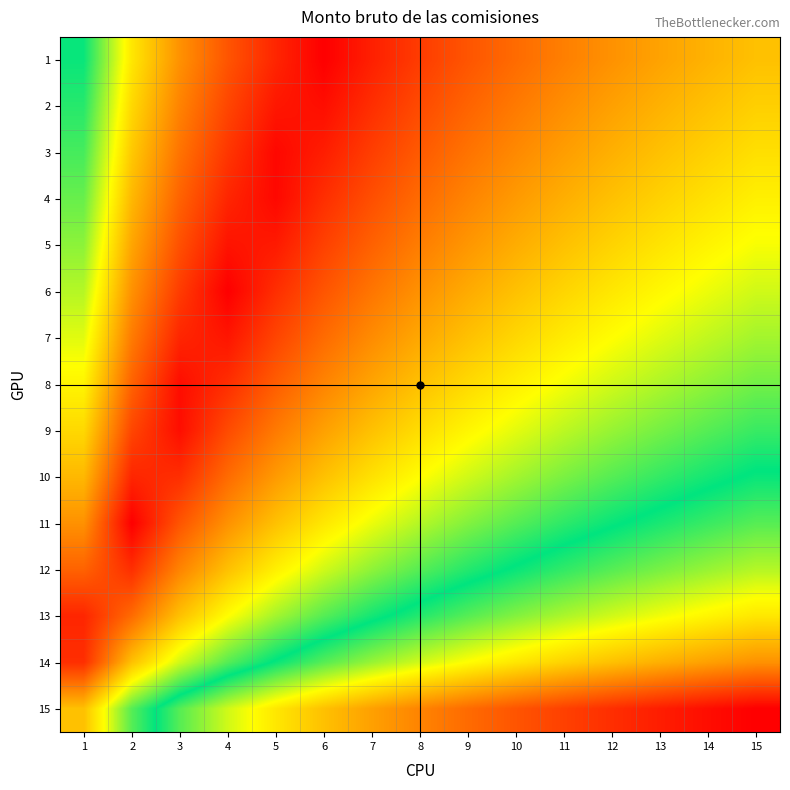

At how many categories does at least one series exceed 2?

13